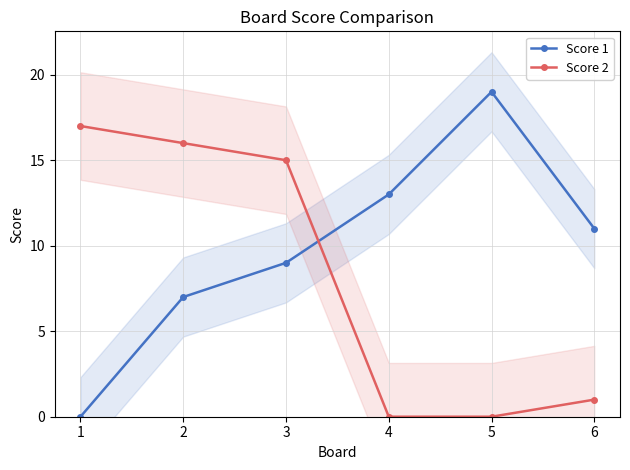

After their last crossing, which series has the higher values: Score 2 or Score 1?

Score 1